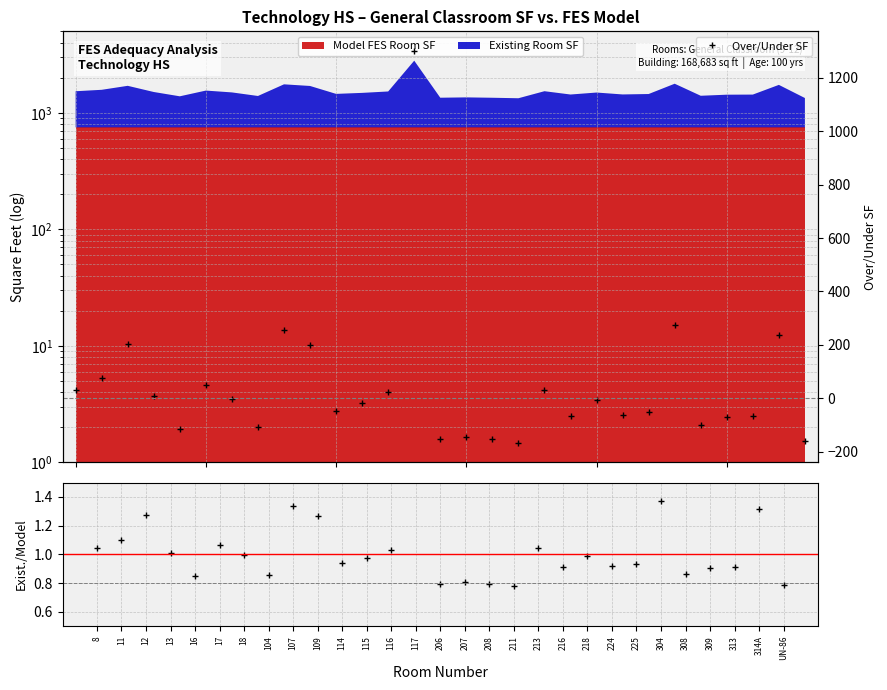

Reading right to left, transcribe all the data shown in this chart.

Existing / Model: 0.8	1.3	0.9	0.9	0.9	1.4	0.9	0.9	1.0	0.9	1.0	0.8	0.8	0.8	0.8	2.7	1.0	1.0	0.9	1.3	1.3	0.9	1.0	1.1	0.8	1.0	1.3	1.1	1.0
Over/Under SF: -161.0	236.0	-67.0	-70.0	-100.0	276.0	-51.0	-63.0	-8.0	-65.0	32.0	-167.0	-154.0	-144.0	-153.0	1301.0	24.0	-18.0	-47.0	199.0	255.0	-106.0	-4.0	51.0	-115.0	8.0	204.0	75.0	31.0